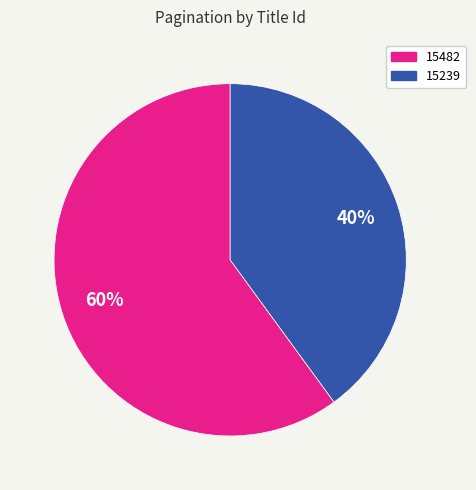

True or false: 15482 accounts for 71% of the total.

False